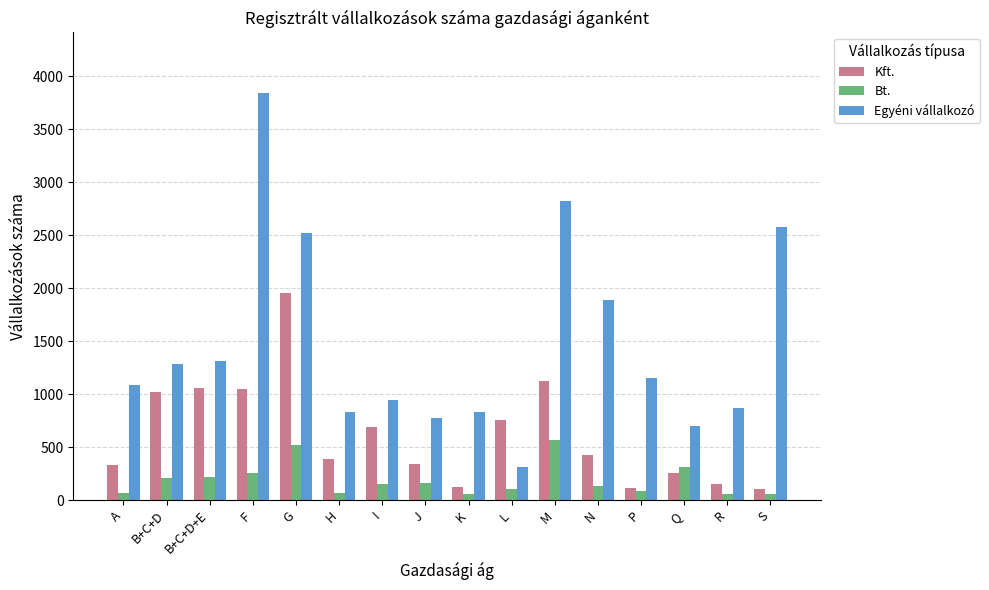

Is the value of Bt. at N greater than the value of Egyéni vállalkozó at B+C+D?

No